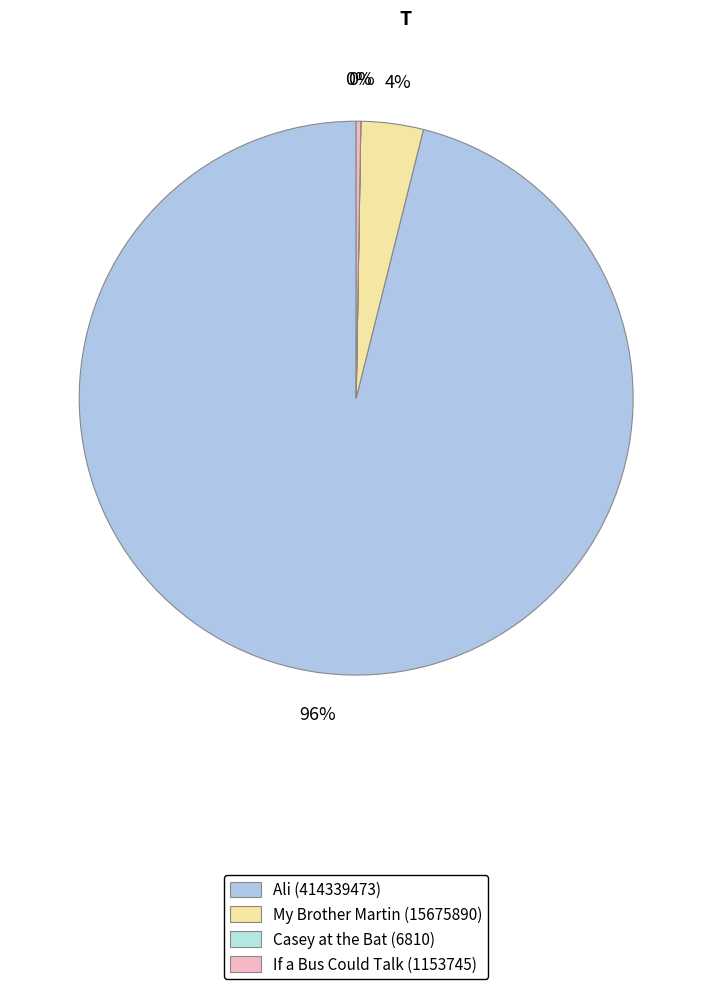

Is there any slice that represents more than half of the pie?

Yes